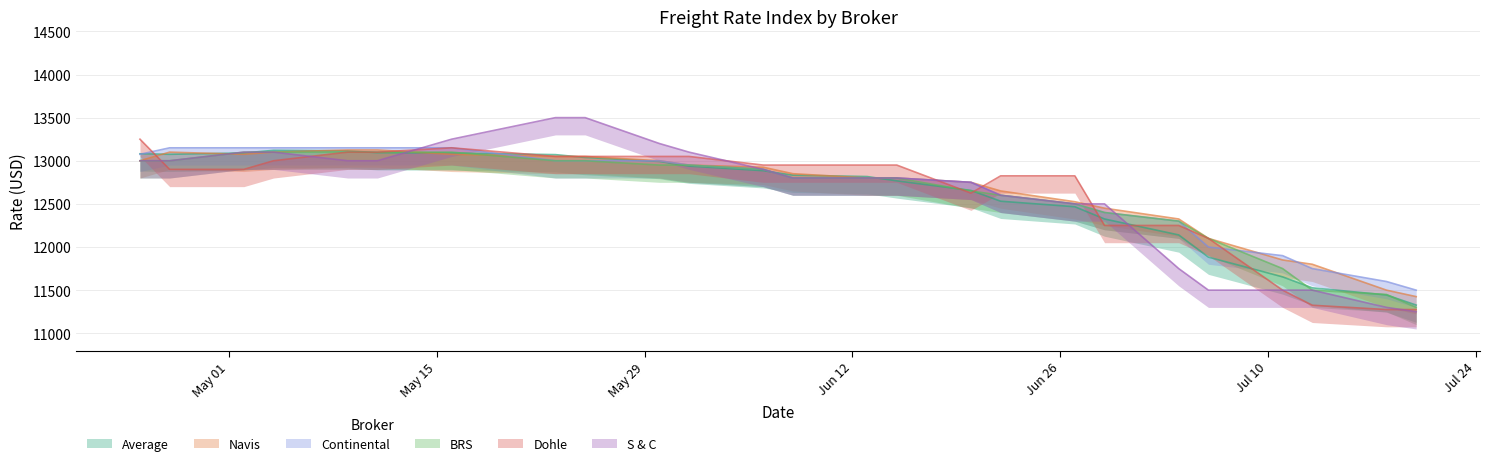

How many lines are shown in the chart?

6